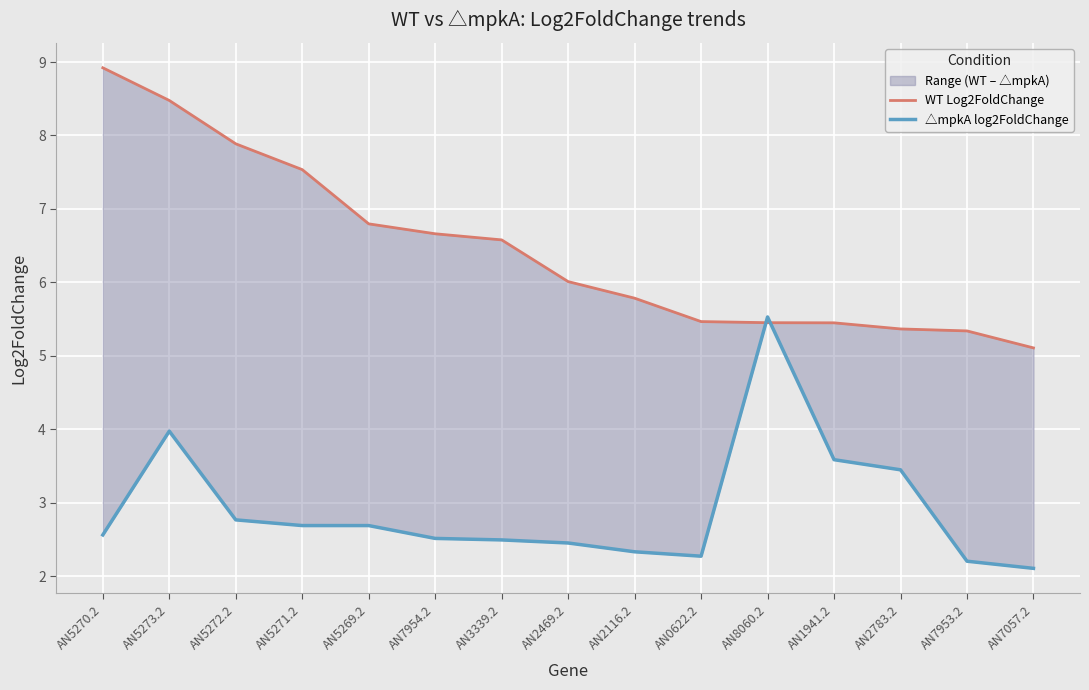

The △mpkA log2FoldChange series shows 2.2 at AN2783.2. True or false?

False